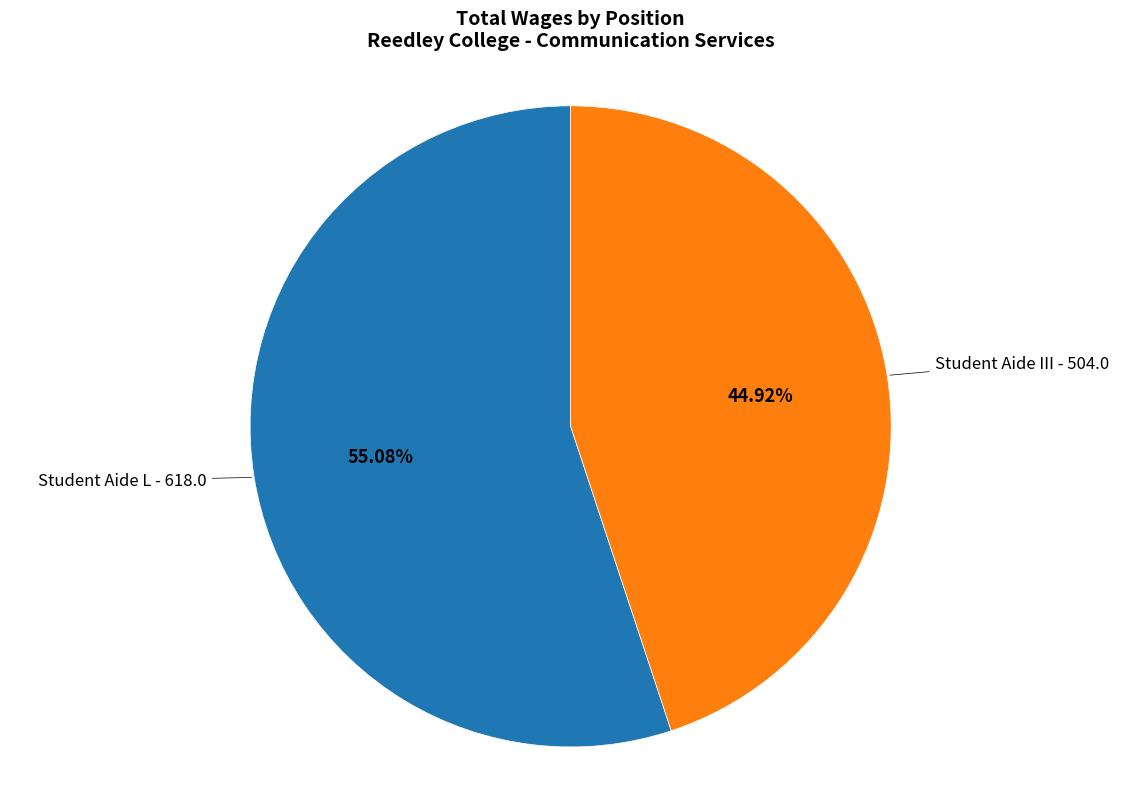

Is there a majority slice in this chart?

Yes